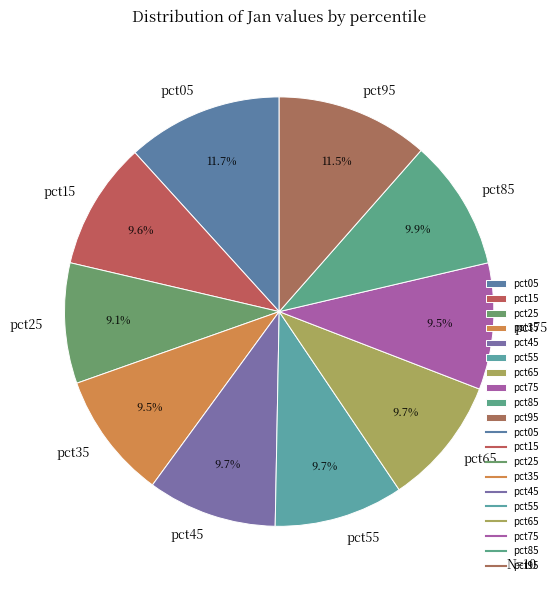

Between pct25 and pct55, which is larger?

pct55